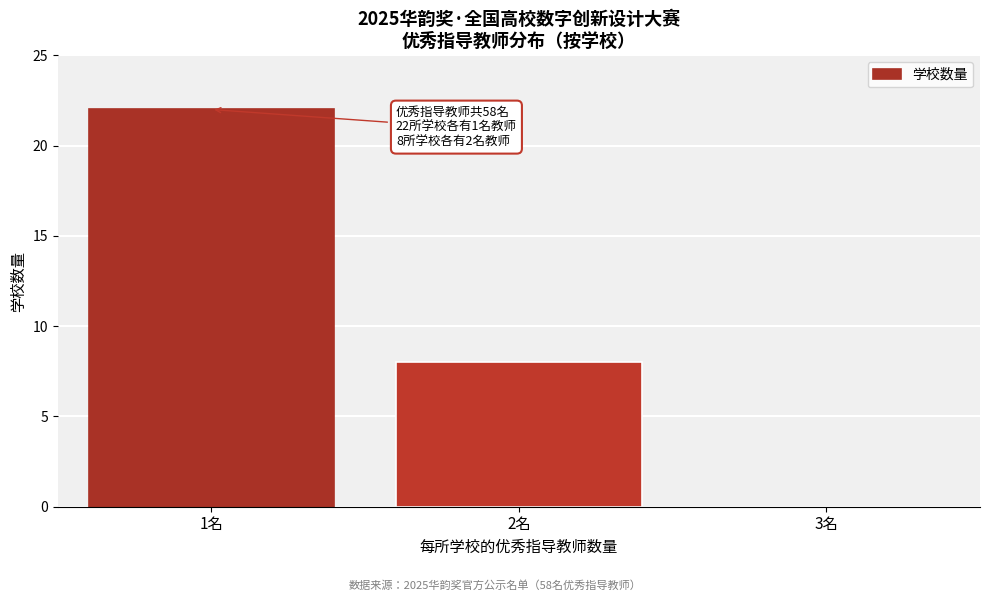

Reading right to left, extract all data points from this chart.

3名=0	2名=8	1名=22